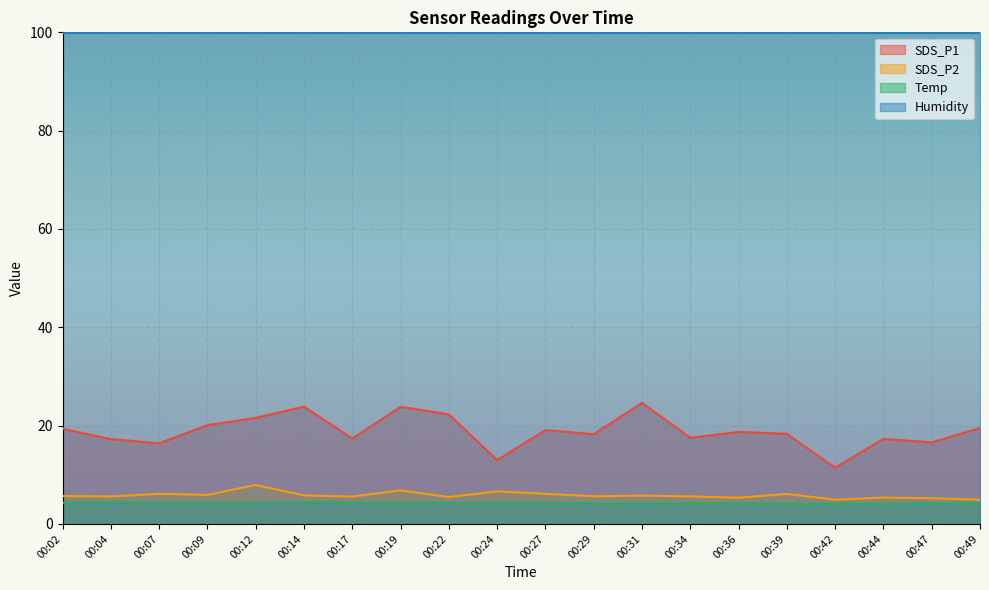

Which series has the largest total across all categories?

Humidity